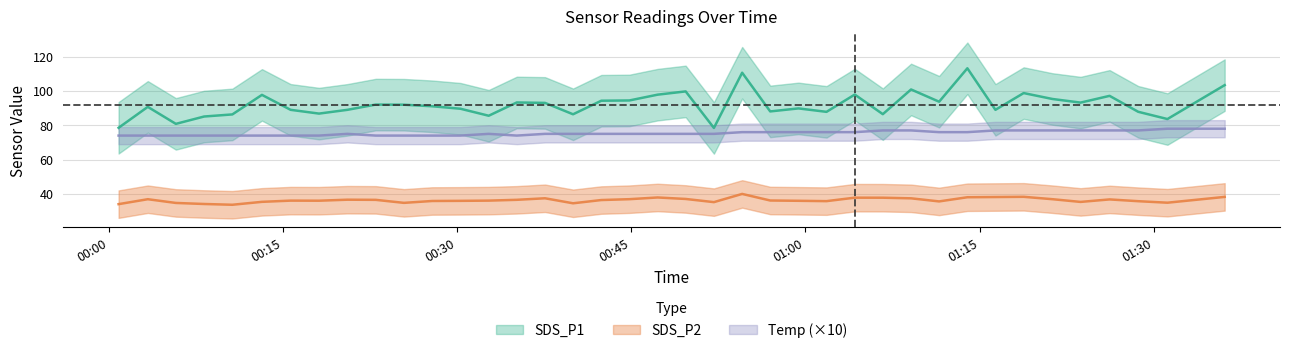

What are all the series names shown in the legend?

SDS_P1, SDS_P2, Temp